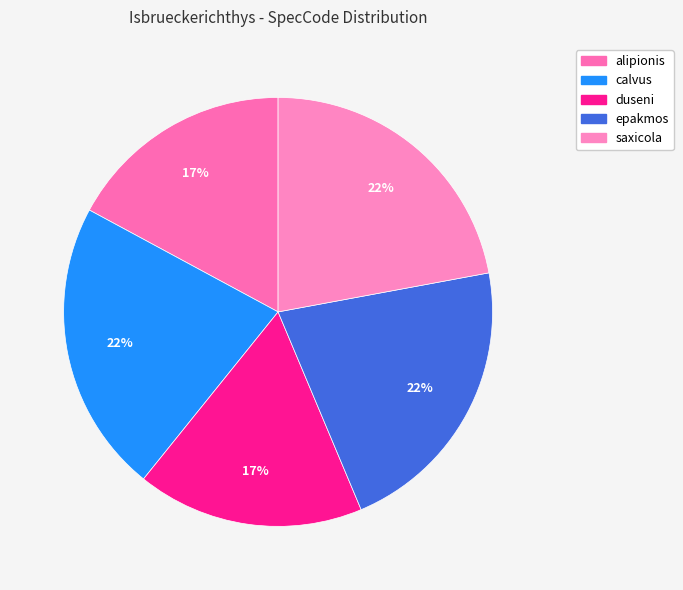

True or false: duseni accounts for 31% of the total.

False